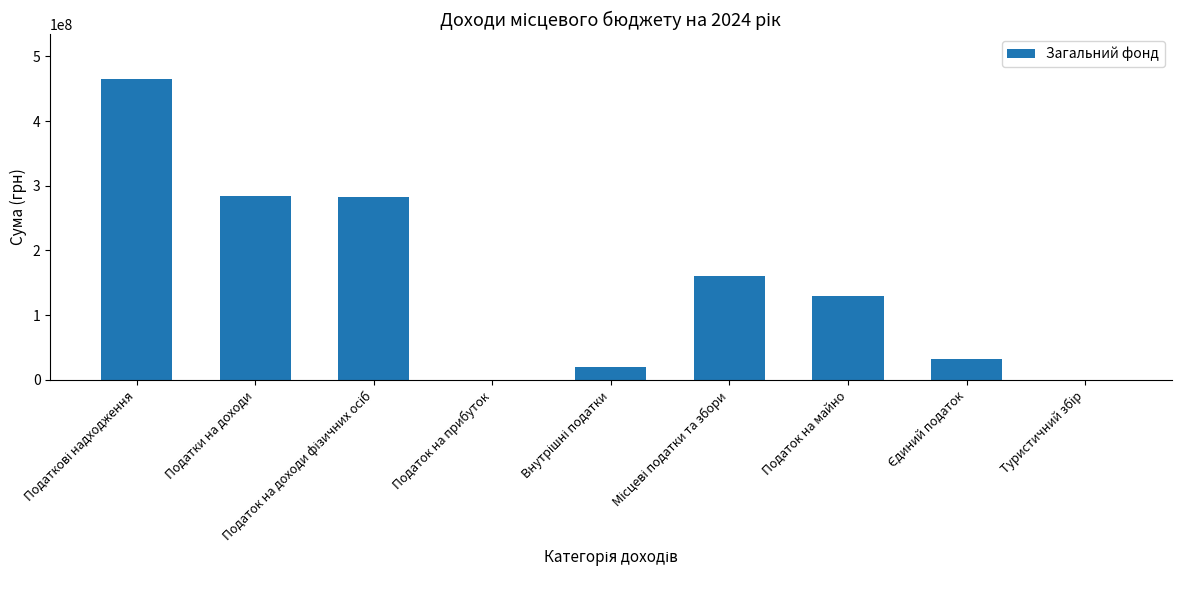

Approximately how many times larger is the value at Податок на майно compared to Податки на доходи?

0.5